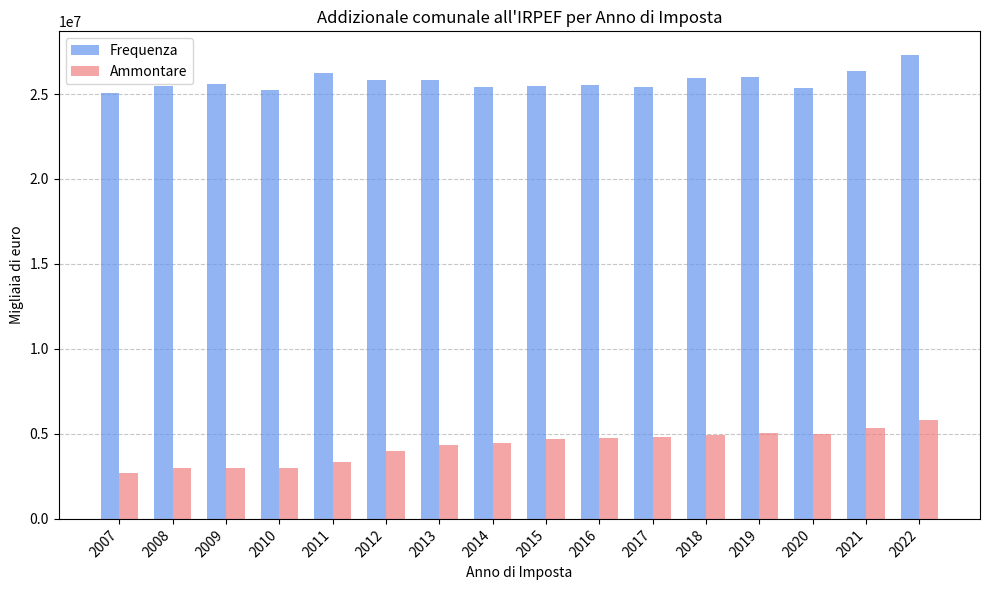

What is the average value of the Ammontare series?

4273243.8